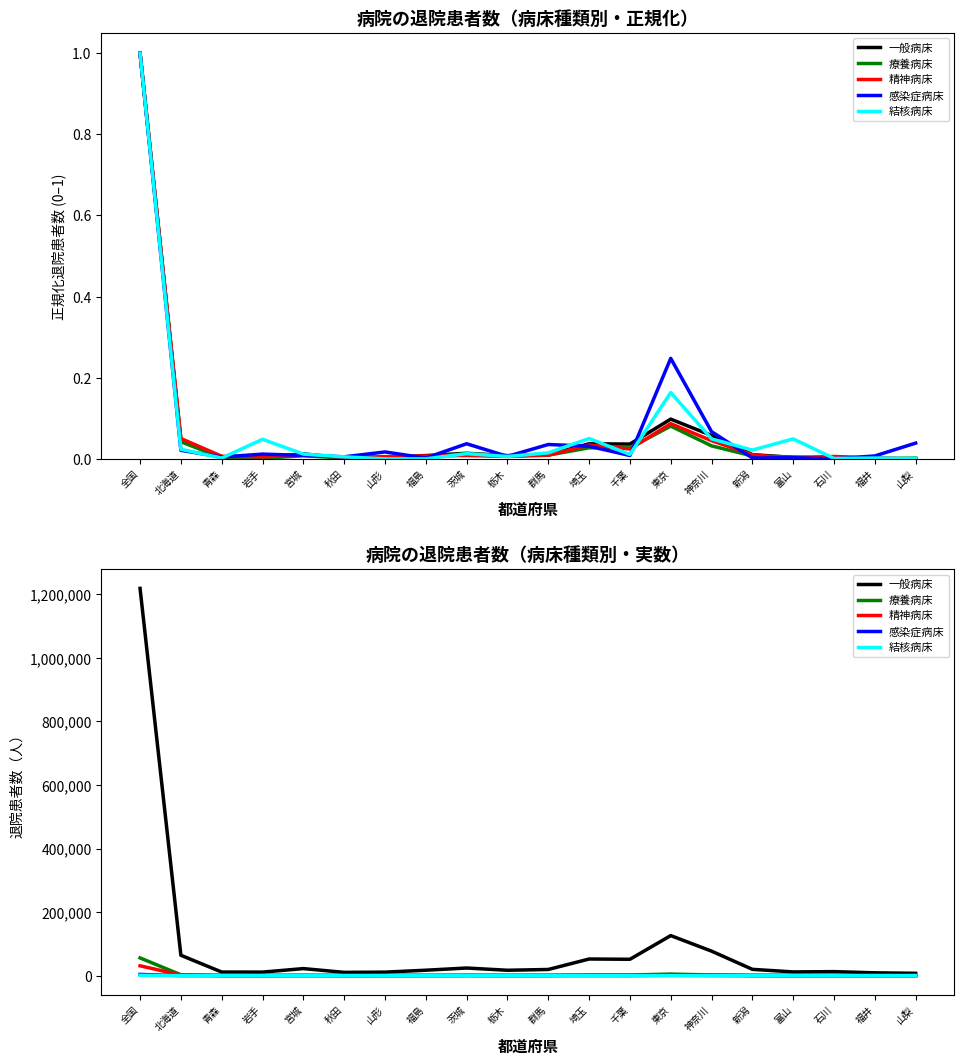

The value of 療養病床 at 埼玉 is 2740. True or false?

False